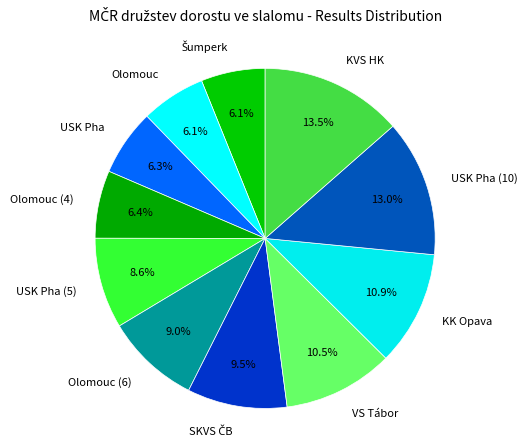

Combined, what portion of the pie is VS Tábor and USK Pha?

16.8%